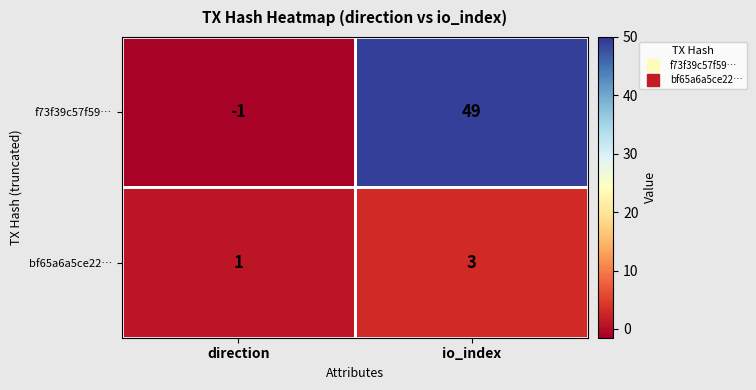

Rank the series by their maximum value, from lowest to highest.

bf65a6a5ce22…, f73f39c57f59…